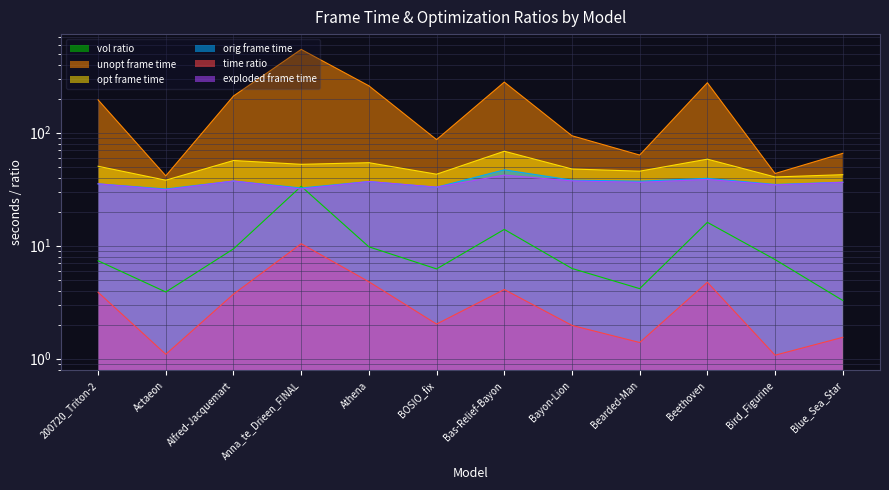

What is the label of the 11th point from the right?

Actaeon